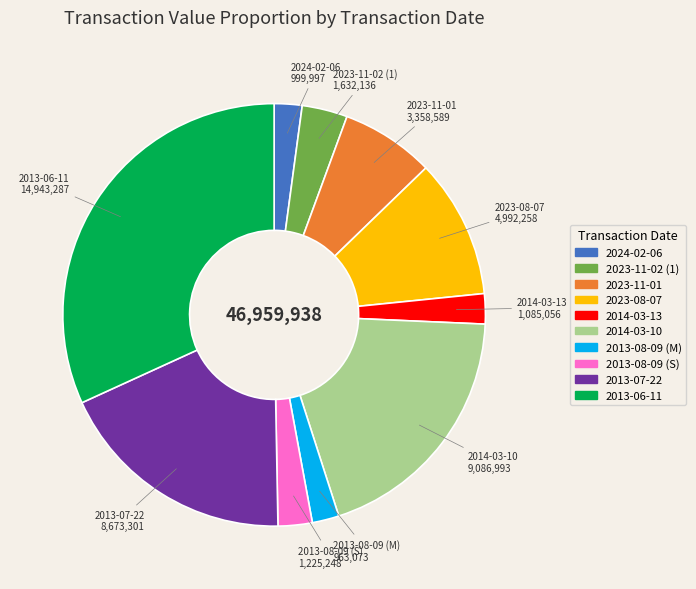

True or false: 2023-08-07 accounts for 20% of the total.

False